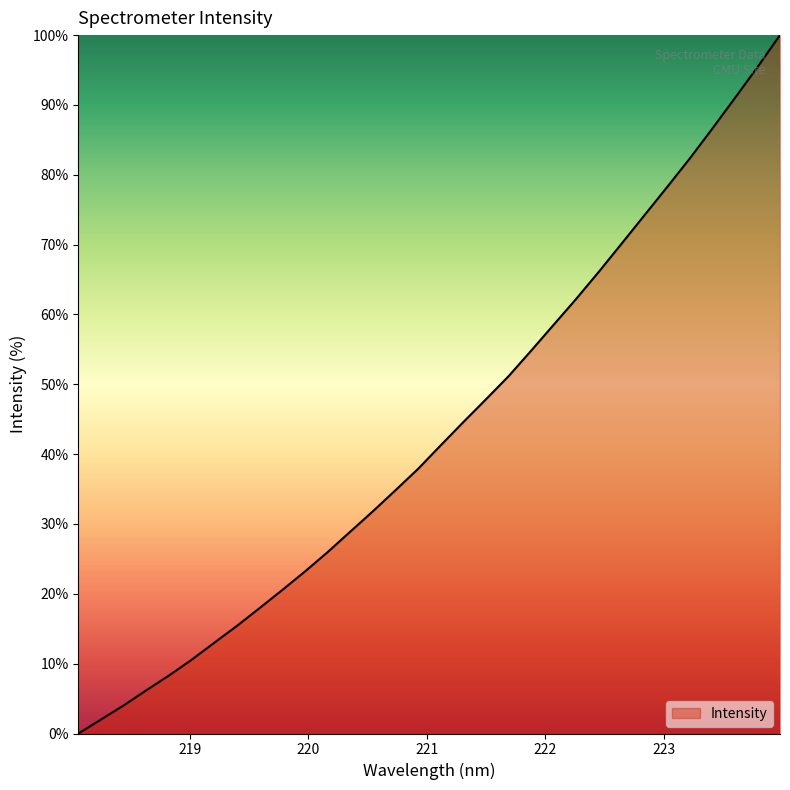

What is the difference between the maximum and minimum values?

100.0